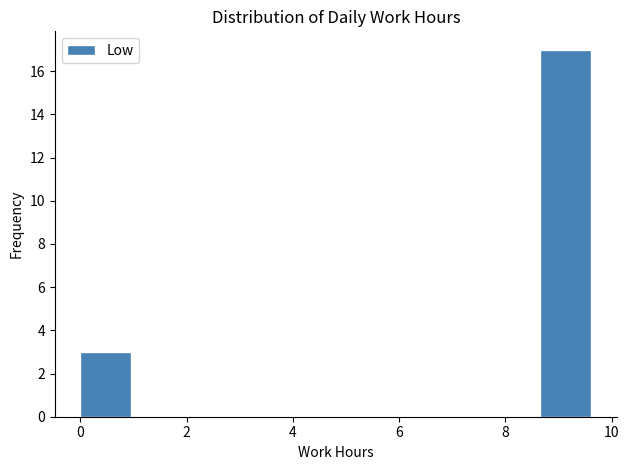

Reading left to right, list every bar in this chart as the range it spans on the x-axis followed by its height. Neither the bar edges nor the heights are printed on the chart, so give them approximately, as read against the axes.

0.0 to 1.0: 3
1.0 to 2.0: 0
2.0 to 2.8: 0
2.8 to 3.8: 0
3.8 to 4.8: 0
4.8 to 5.8: 0
5.8 to 6.8: 0
6.8 to 7.6: 0
7.6 to 8.6: 0
8.6 to 9.6: 17